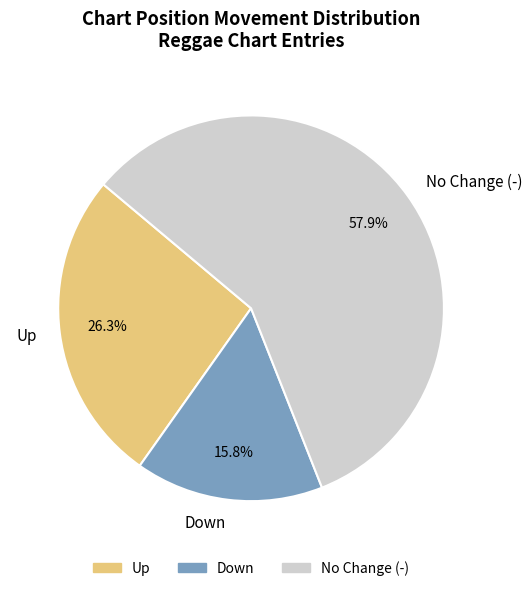

Which category accounts for the majority?

No Change (-)